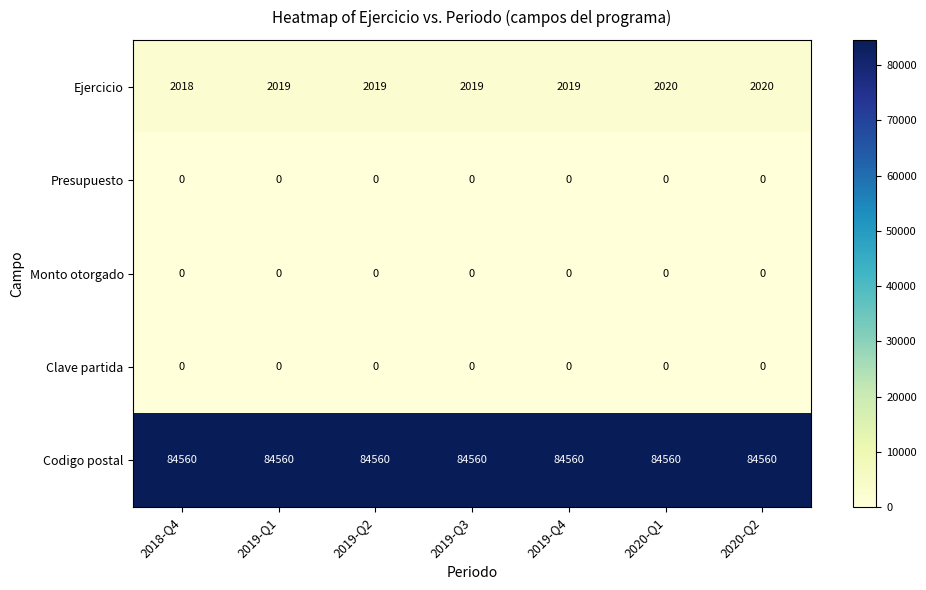

At how many categories does at least one series exceed 11897?

7